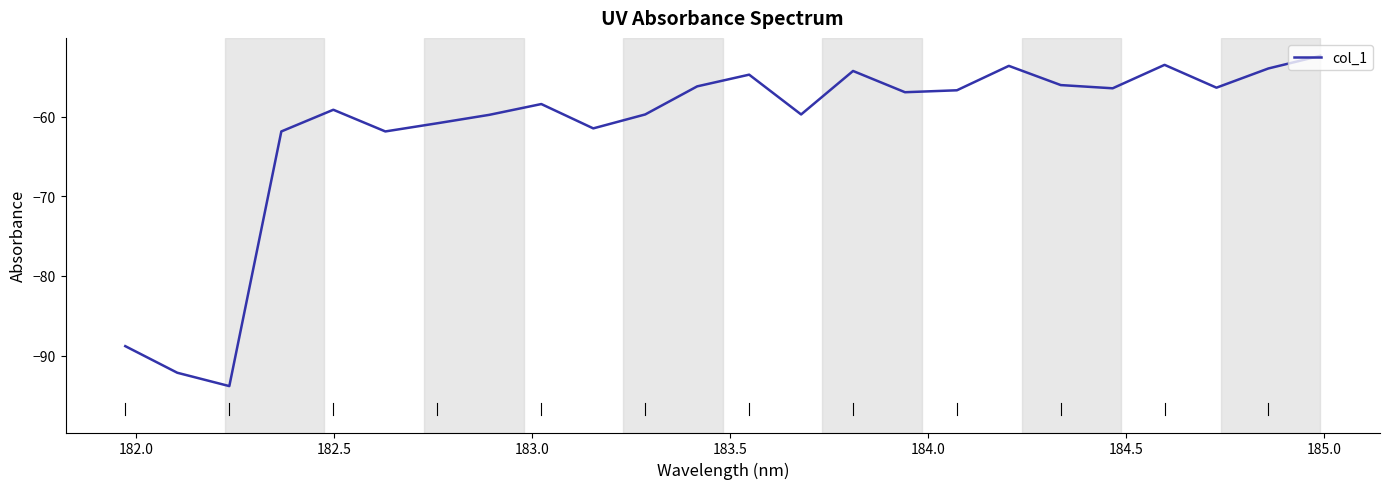

What is the greatest value displayed?

-52.4